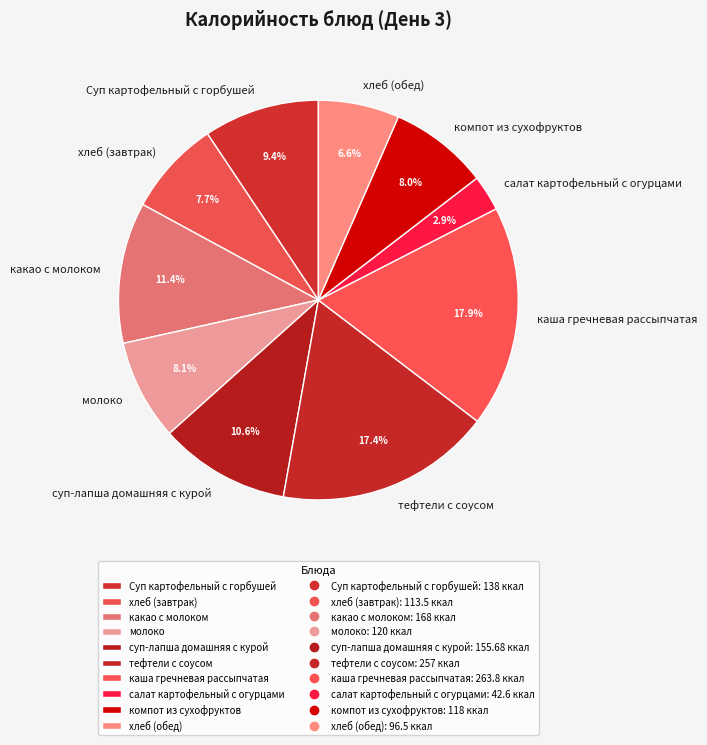

Between какао с молоком and тефтели с соусом, which is larger?

тефтели с соусом